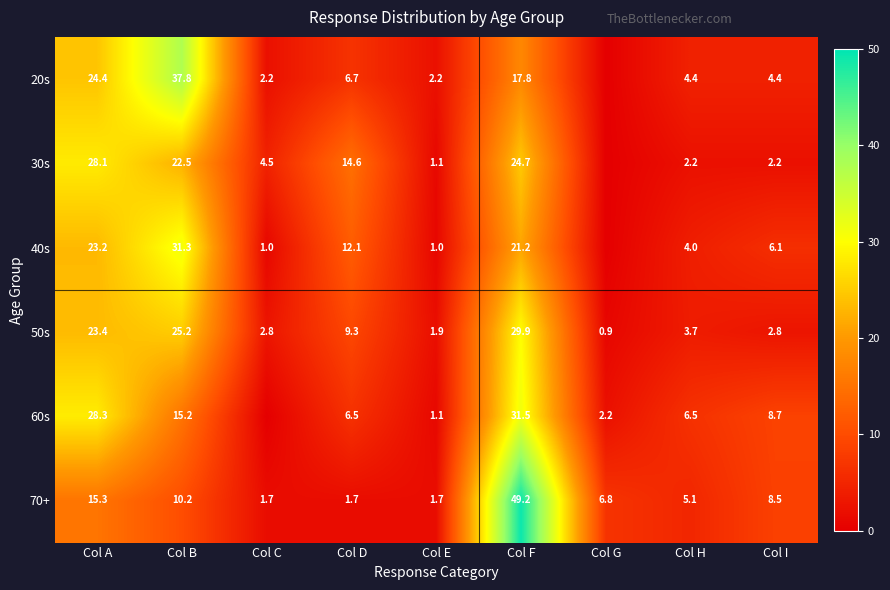

At which label does 50s first exceed 3?

Col A